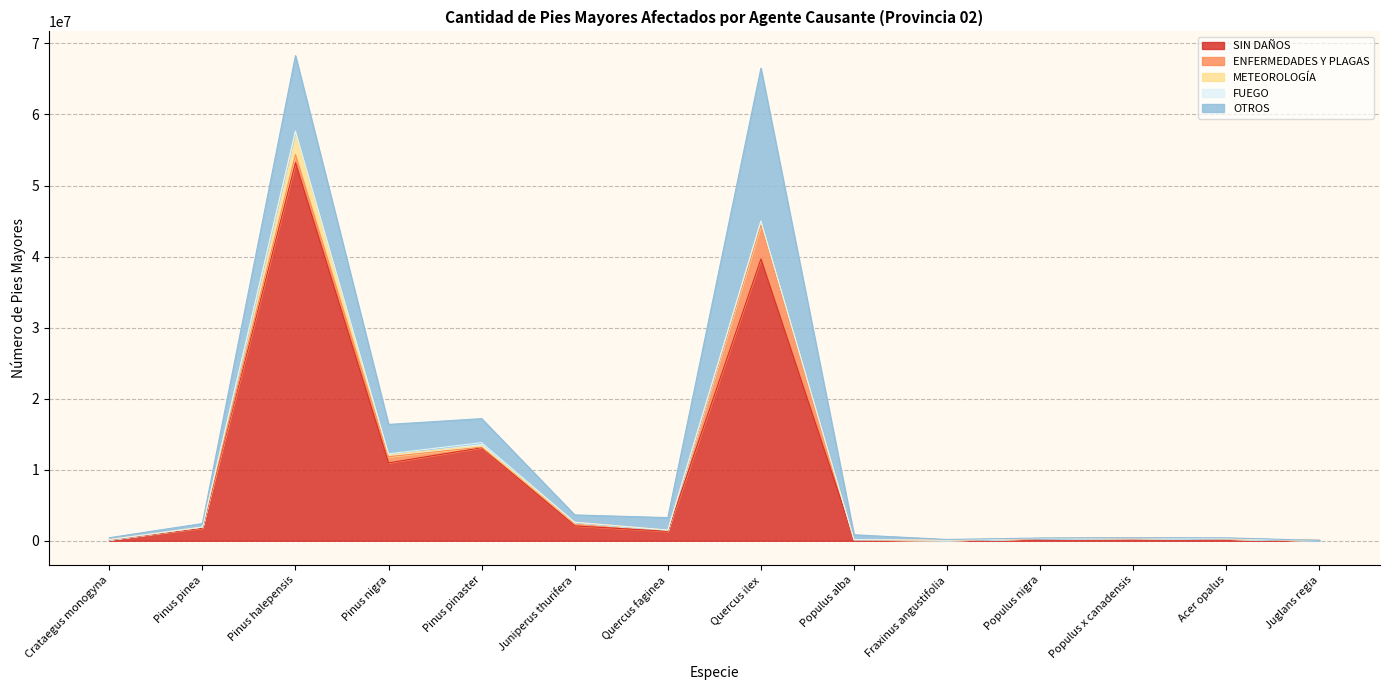

What is the approximate value of OTROS at Pinus pinaster?

3375778.8